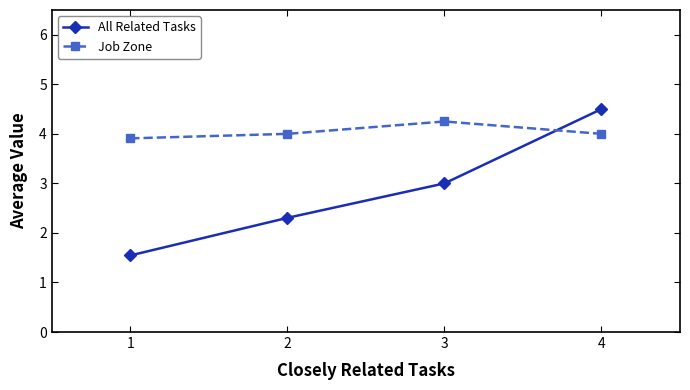

Count the number of categories in the chart.

4